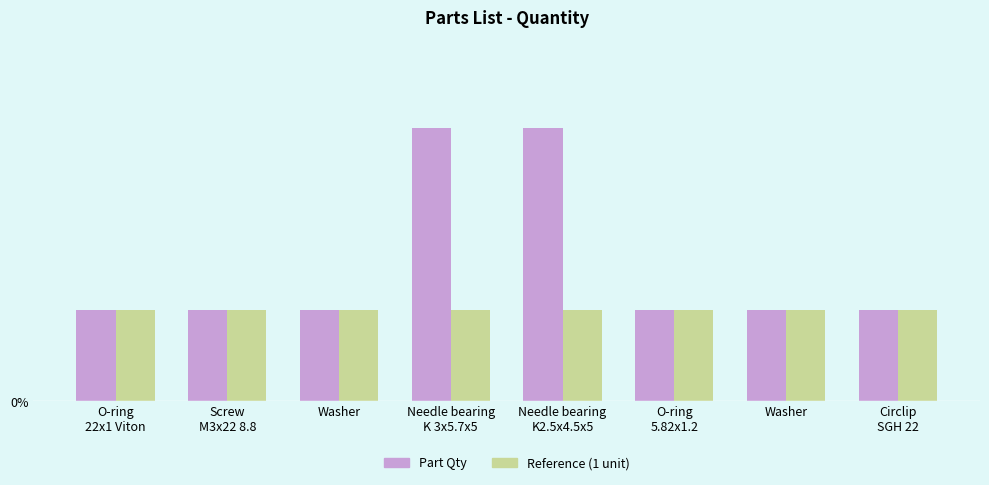

What are all the series names shown in the legend?

Part Qty, Reference (1 unit)